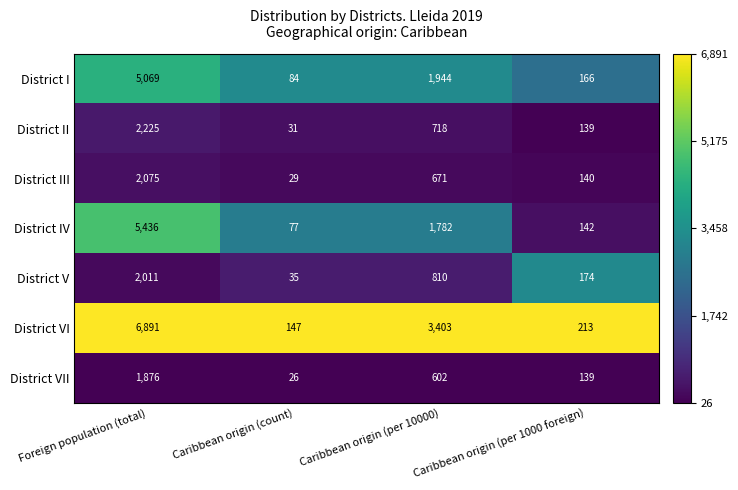

What is the maximum value shown in the chart?

6891